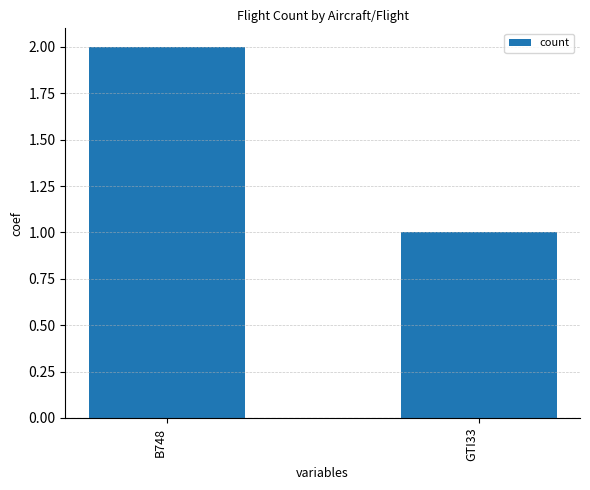

Which label corresponds to the smallest value in the chart?

GTI33